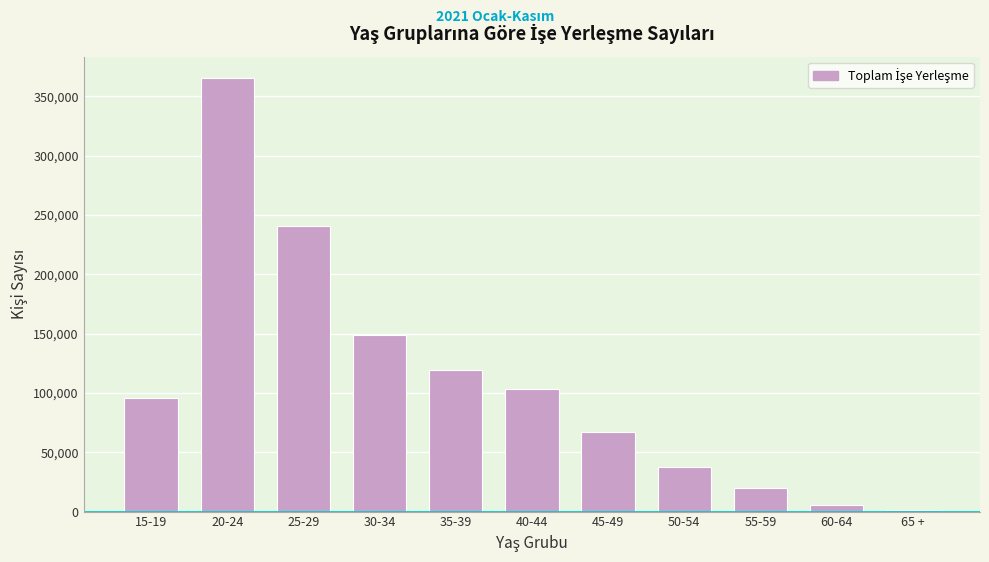

Reading left to right, what are all the values shown in this chart?

15-19=96091	20-24=365290	25-29=240950	30-34=149195	35-39=119667	40-44=103719	45-49=67128	50-54=37752	55-59=19577	60-64=5584	65 +=1708